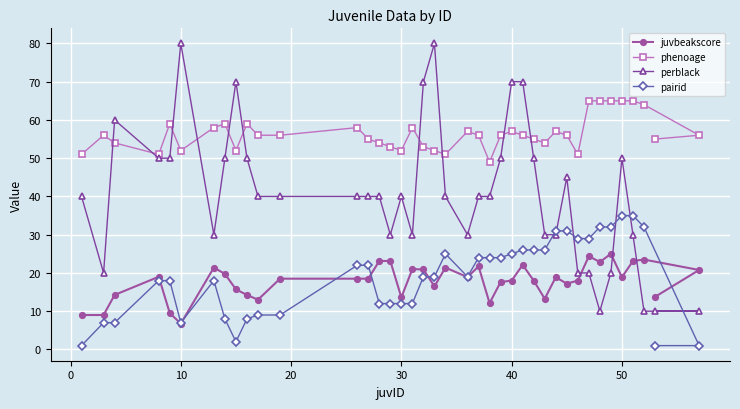

Which series ends up on top after the final intersection of pairid and juvbeakscore?

juvbeakscore